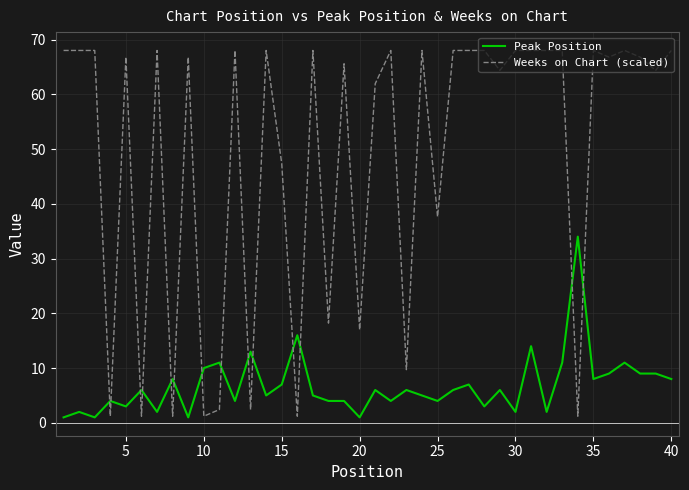

Does the chart display data point markers on the line(s)?

No